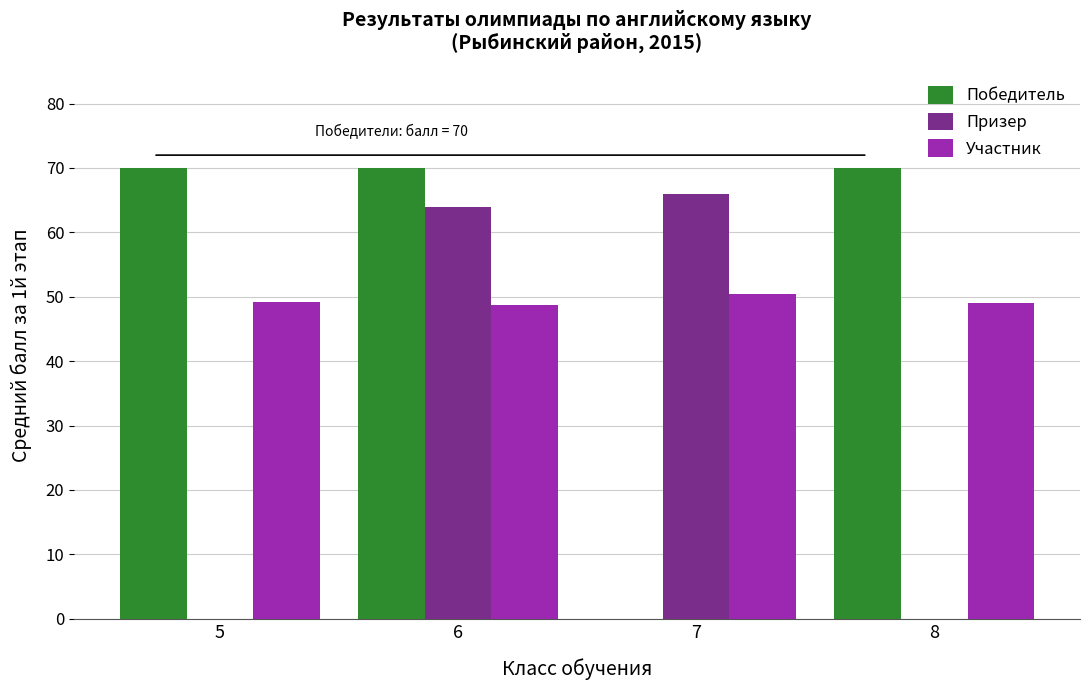

Which series has the largest total across all categories?

Победитель